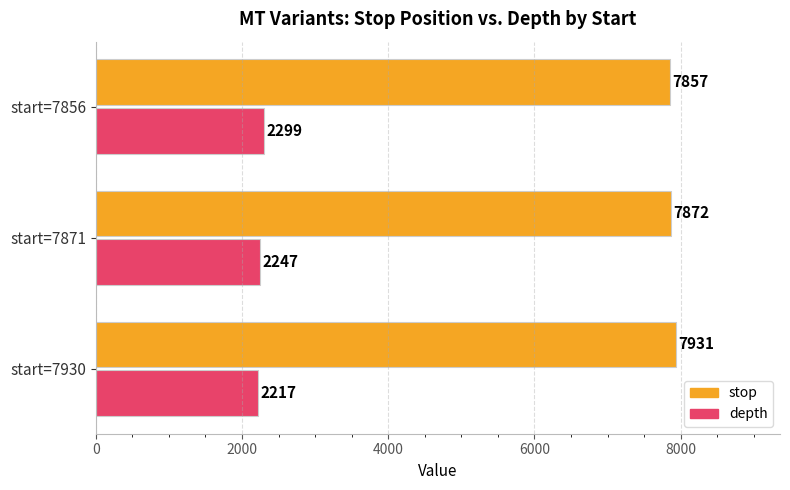

Which series has the largest total across all categories?

stop